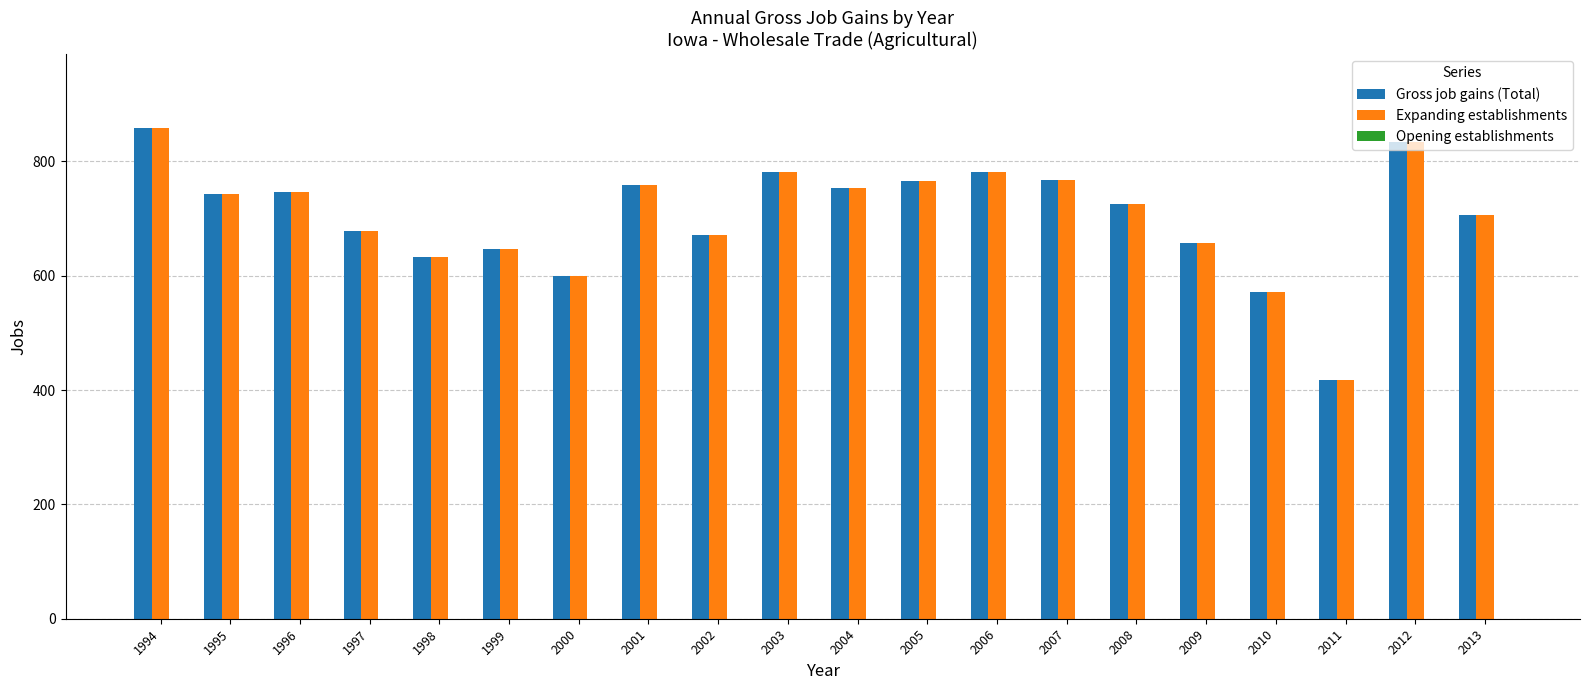

Are the bars grouped side by side (vs. stacked)?

Yes